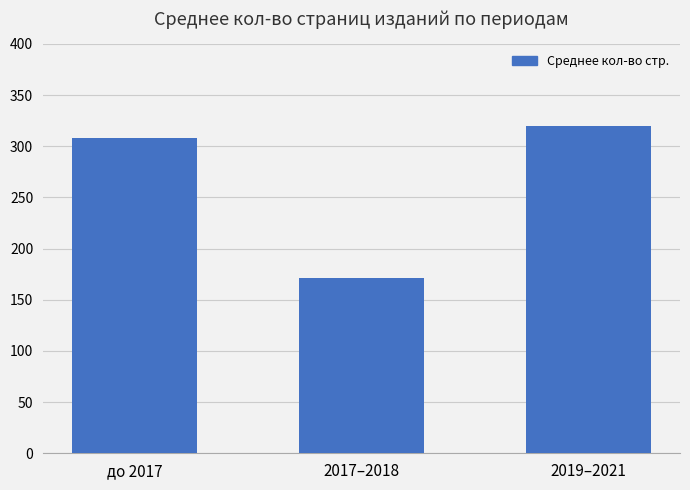

What is the smallest value displayed?

171